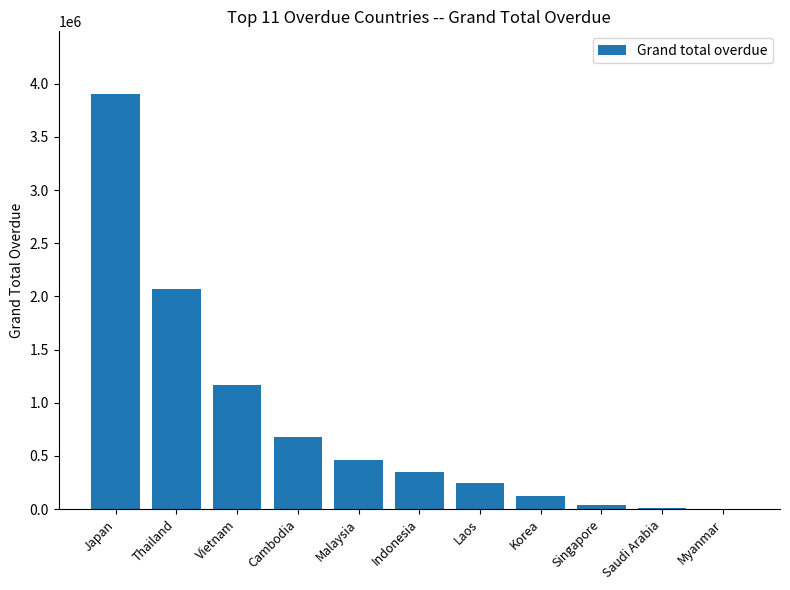

What is the sum of all values?

9054133.9